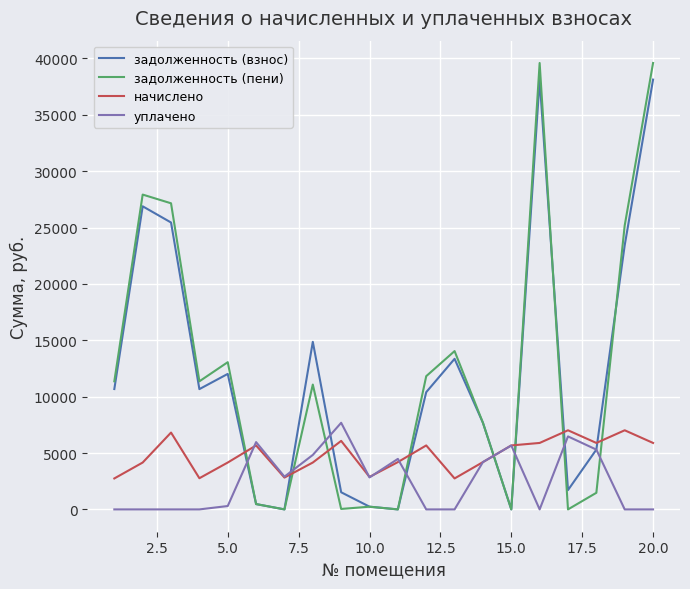

What are all the series names shown in the legend?

задолженность (взнос), задолженность (пени), начислено, уплачено